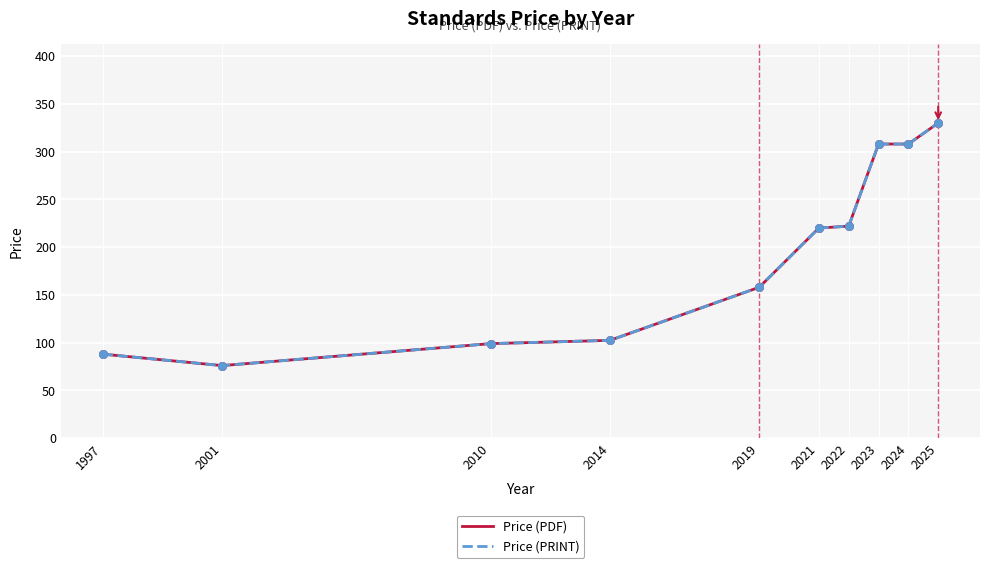

Is the value of Price (PDF) at 2010 greater than the value of Price (PRINT) at 2023?

No